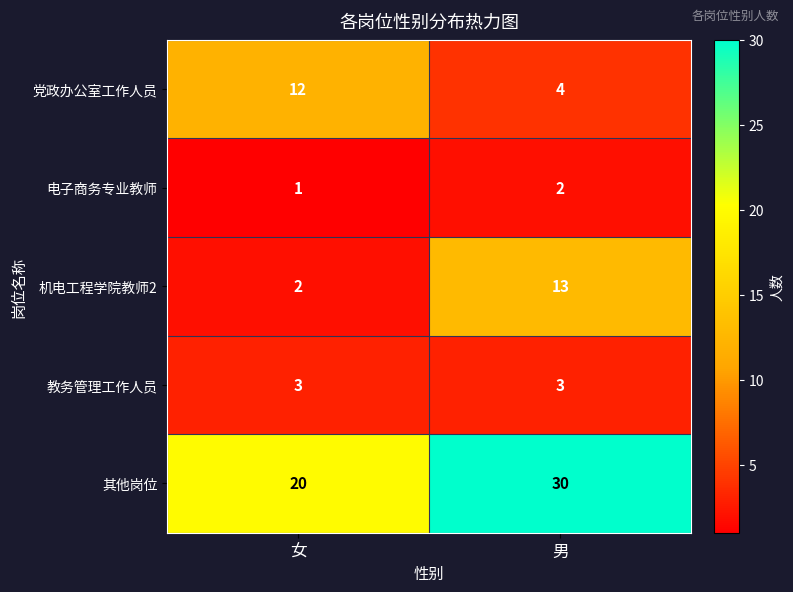

What is the difference between the 党政办公室工作人员 values at 男 and 女?

8